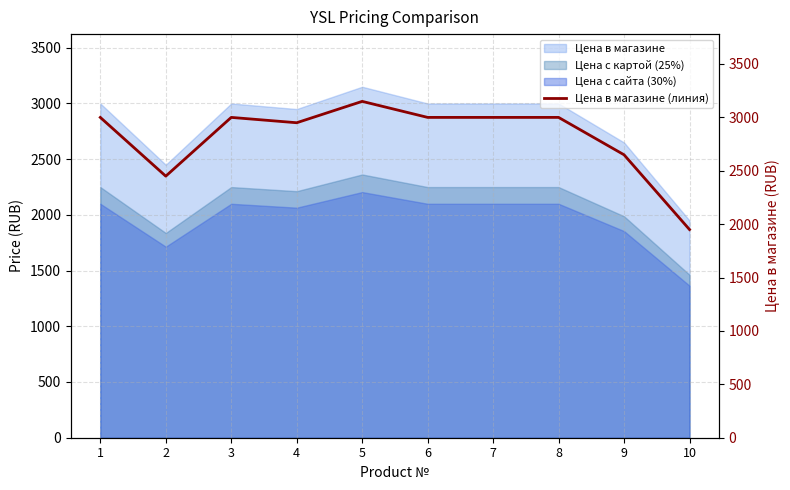

What is the approximate value at 9, to the nearest 10?

2650